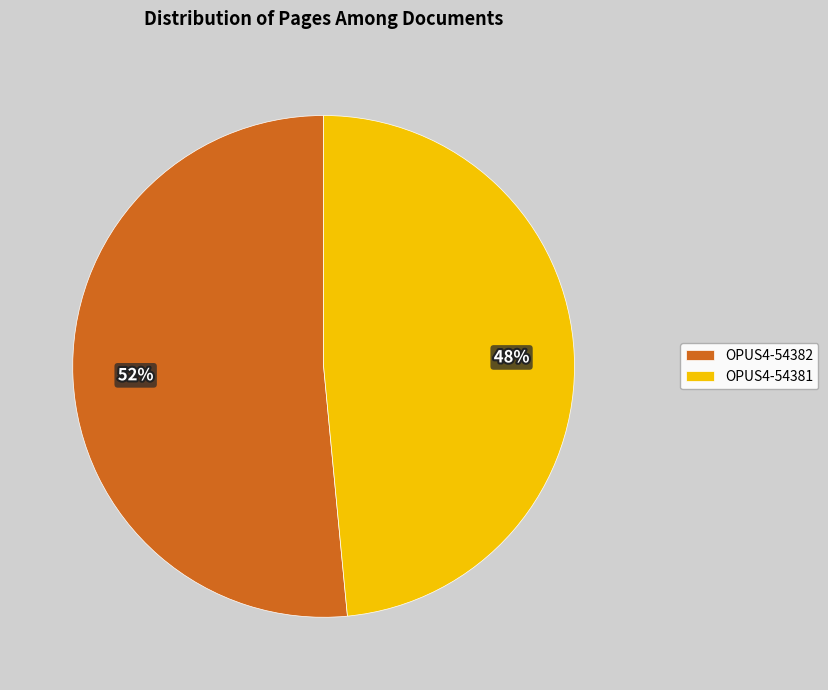

Combined, do OPUS4-54381 and OPUS4-54382 account for over 50%?

Yes